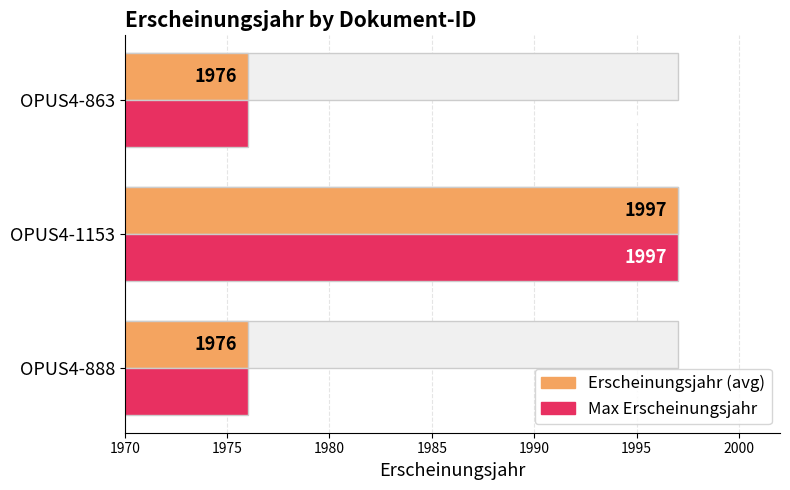

How many Erscheinungsjahr values are between 1976 and 1997?

3